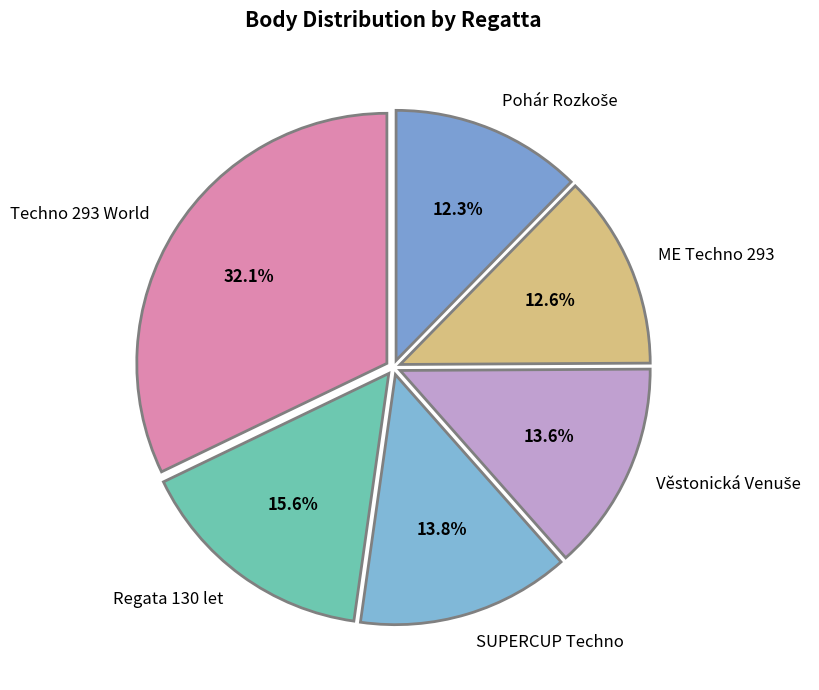

Is there a majority slice in this chart?

No